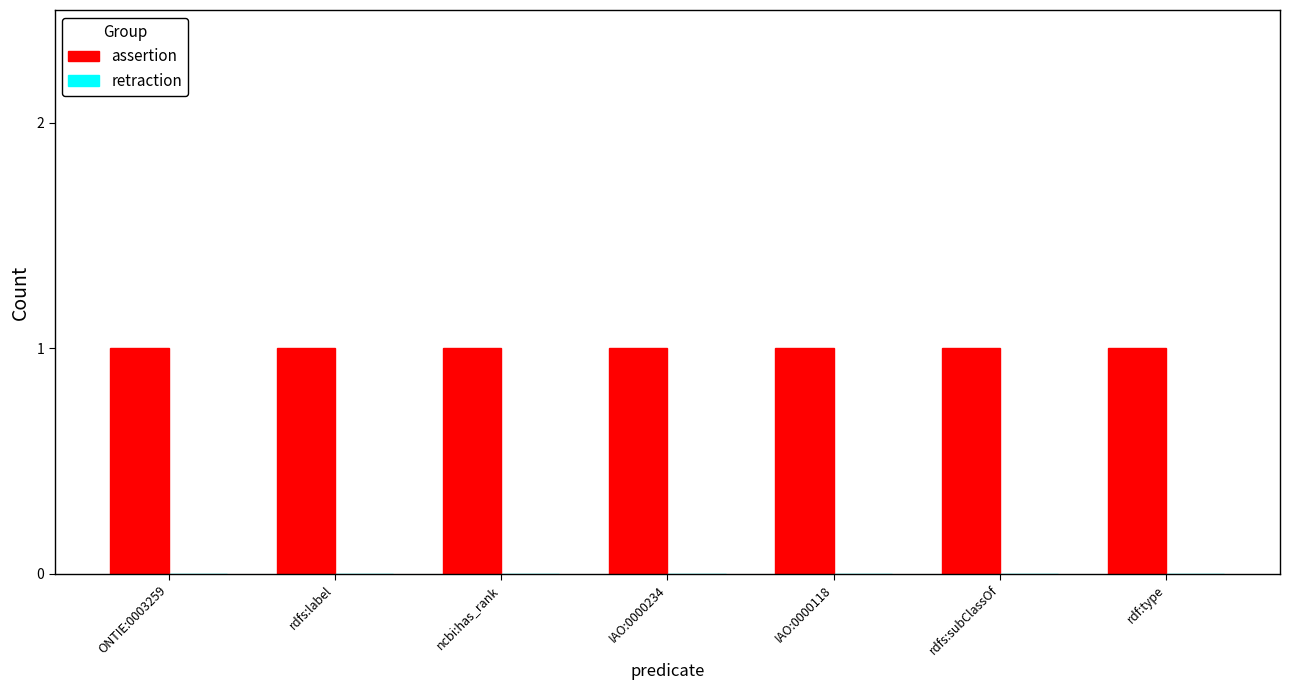

At which category is the sum across all series the highest?

ONTIE:0003259